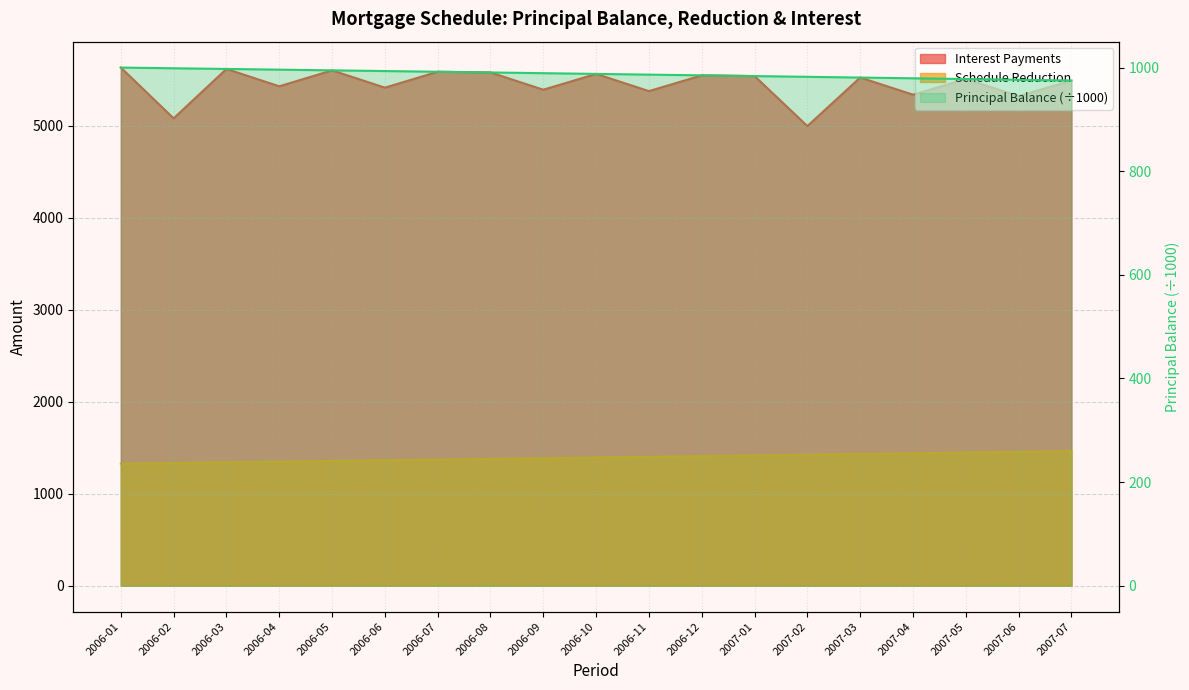

What is the average value of the Principal Balance series?

1394.2